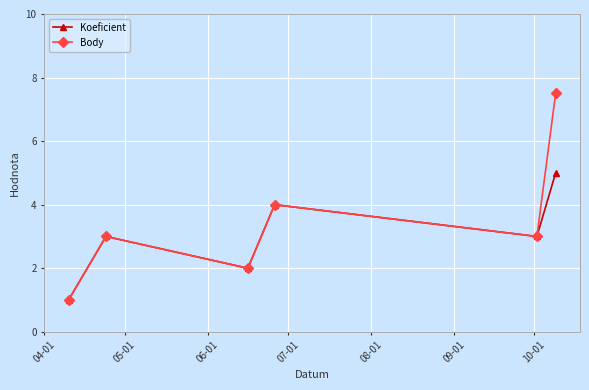

What is the smallest value displayed?

1.0